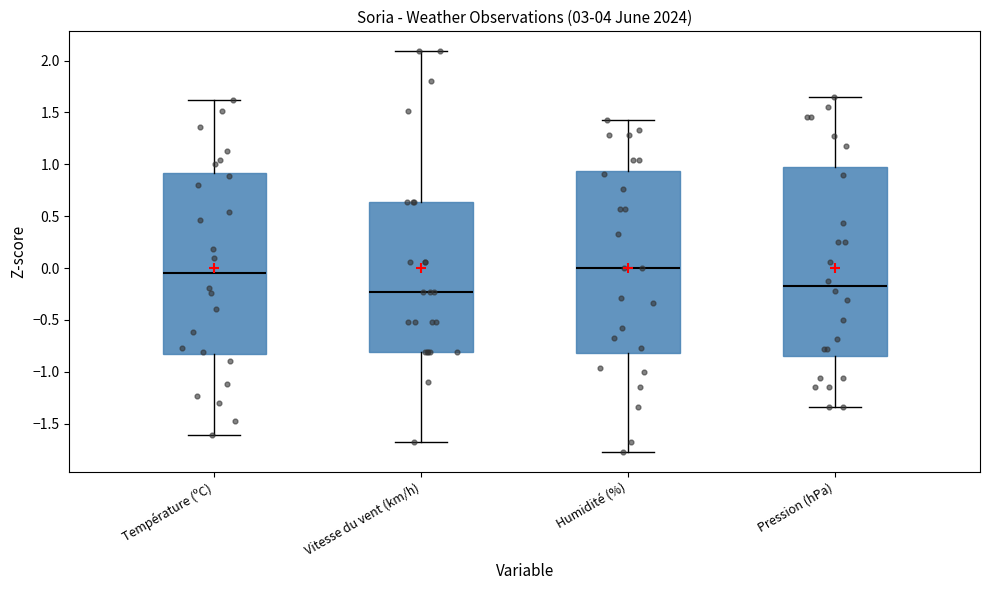

Where does the lower whisker of the box for Humidité (%) end on the y-axis? The values are not printed on the chart, so give them approximately, as read against the axis.

-1.75